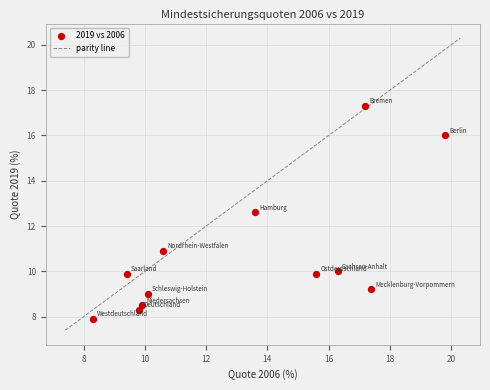

What Y value in the scatter plot is closest to 12?

12.6